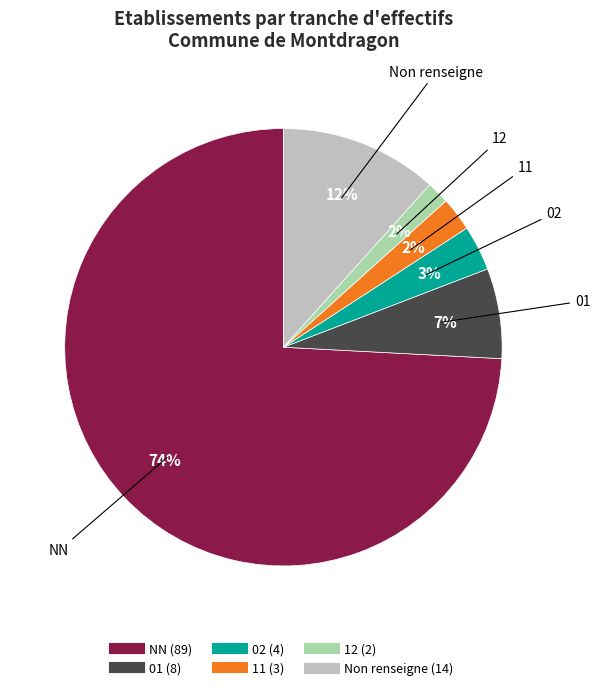

To the nearest percent, what is the average slice percentage?

17%